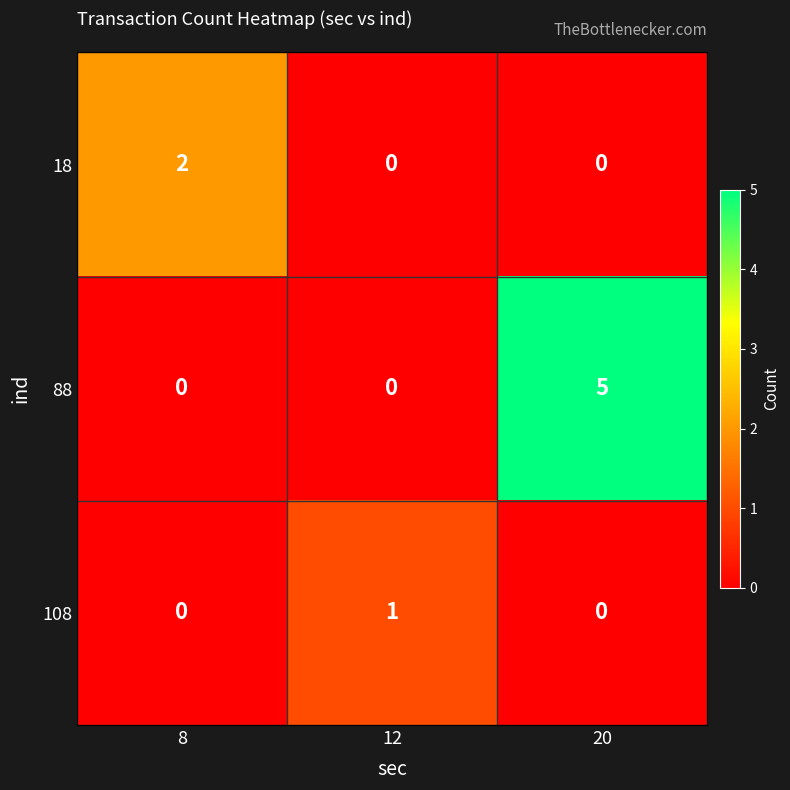

True or false: 88 has a value of -3 at 12.

False